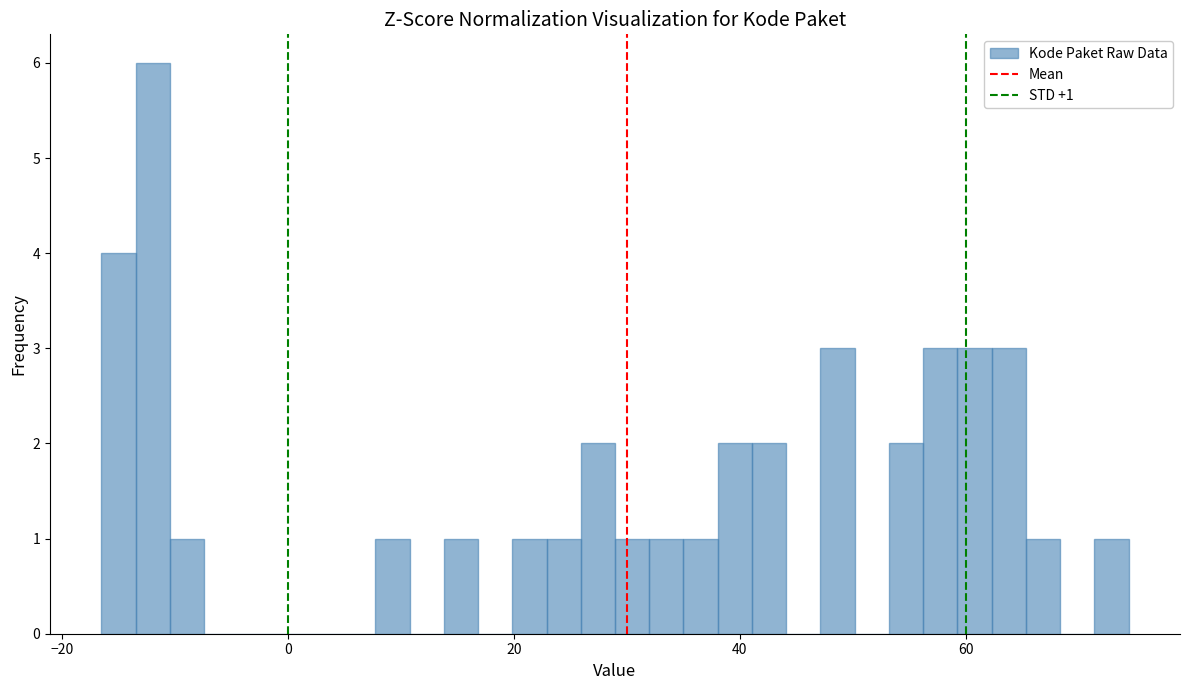

Read against the x-axis, roughly where is the centre of the tallest bar?

-12